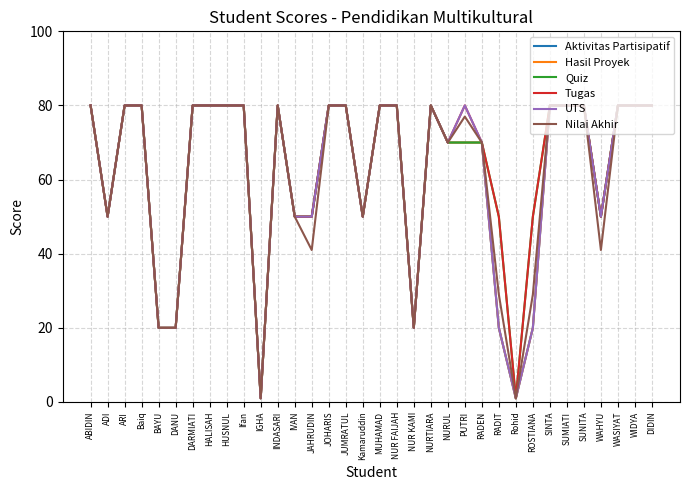

How many lines are shown in the chart?

6